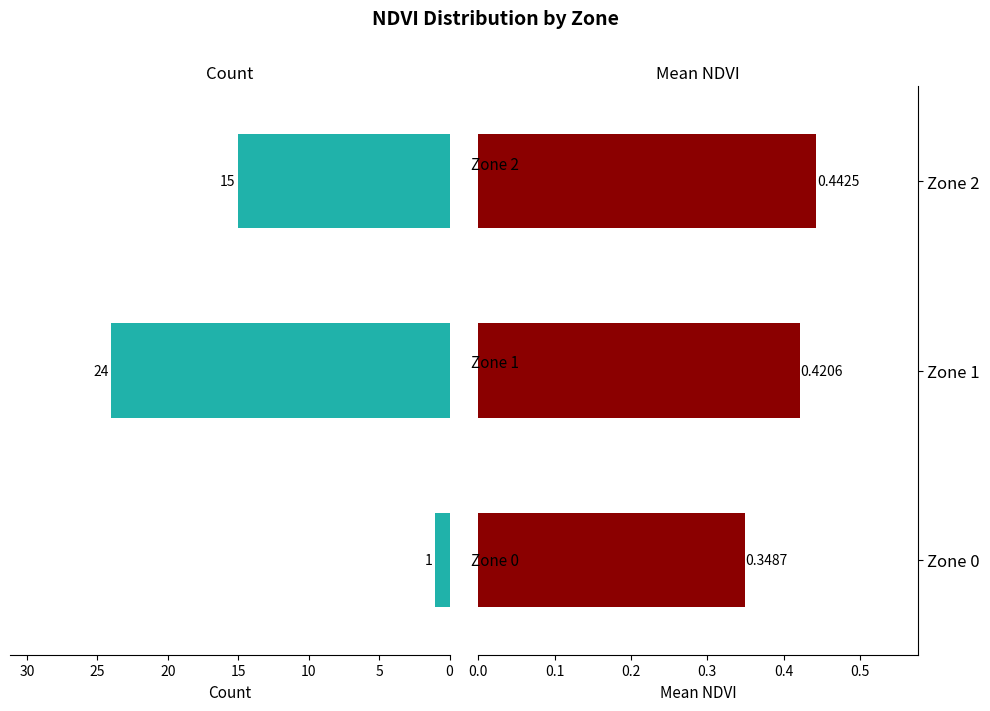

What is the highest value of the Count series?

24.0